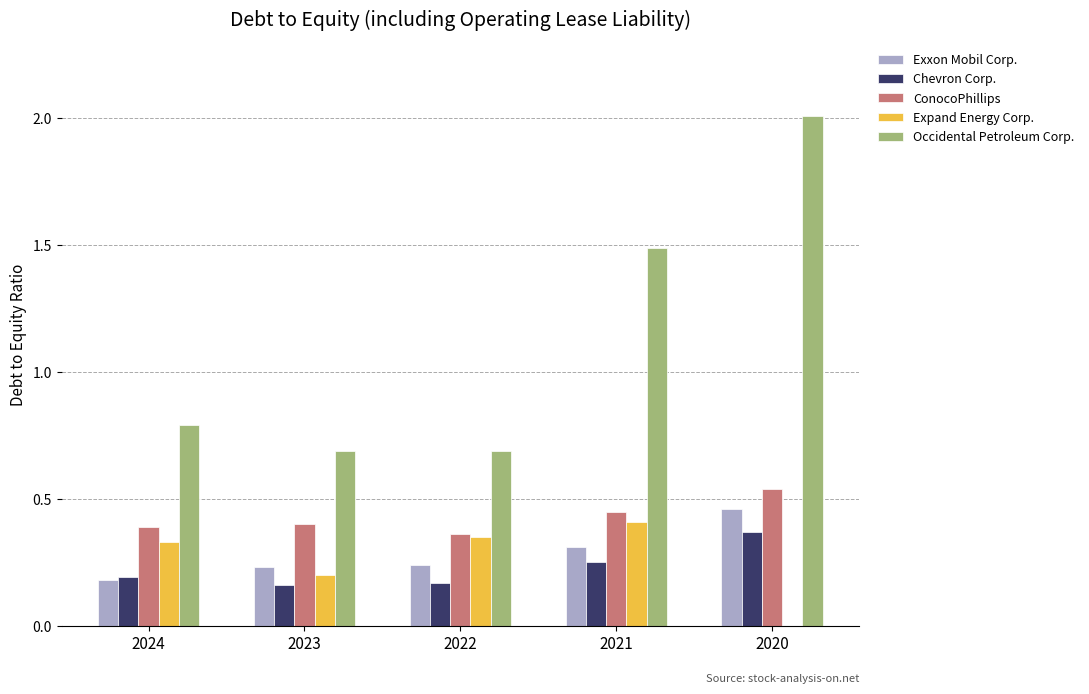

What is the spread (max minus min) of values at 2020?

2.0